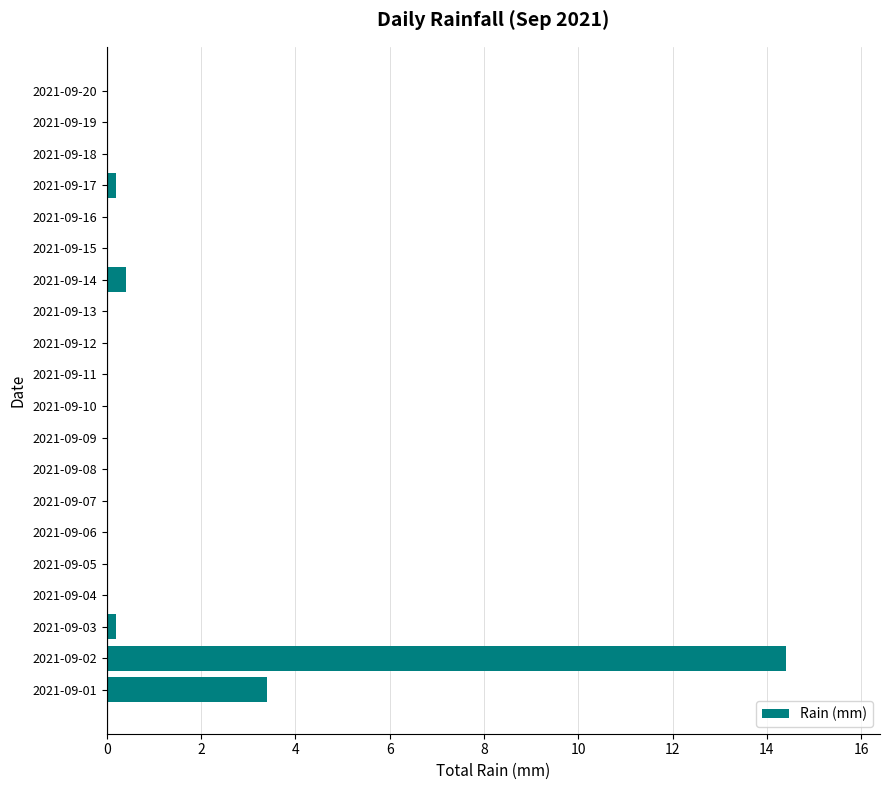

The value at 2021-09-11 is 0.0. True or false?

True